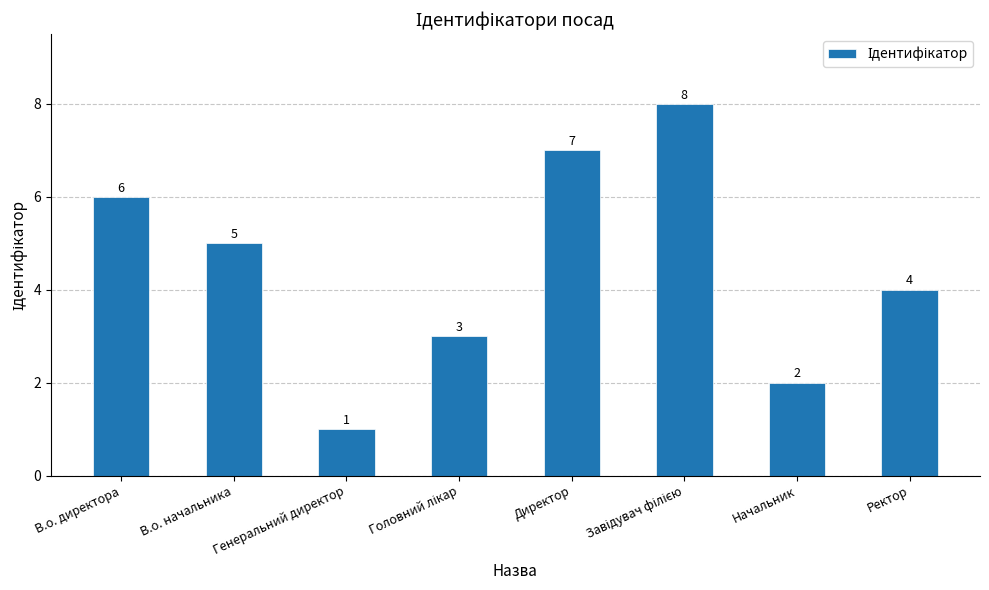

Between В.о. директора and Ректор, which is larger?

В.о. директора